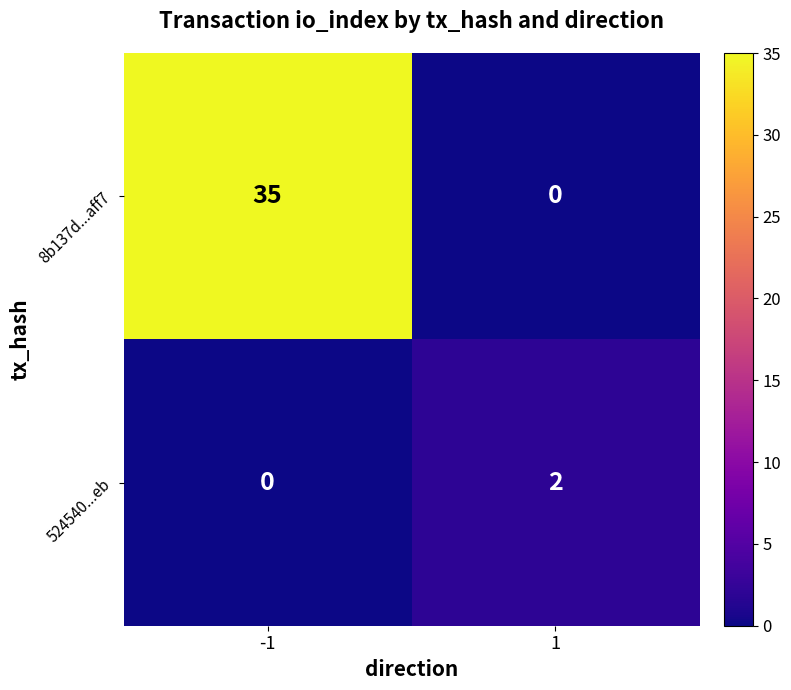

Which series changed the most between -1 and 1?

8b137d...aff7